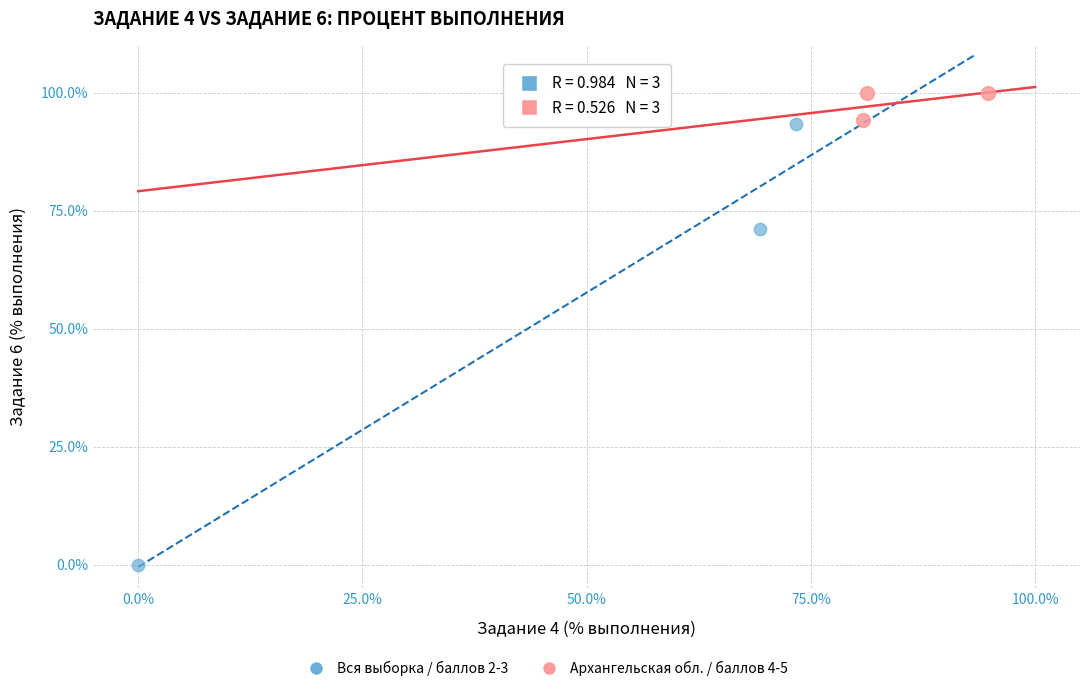

Which series contains the lowest Y value?

Вся выборка / баллов 2-3